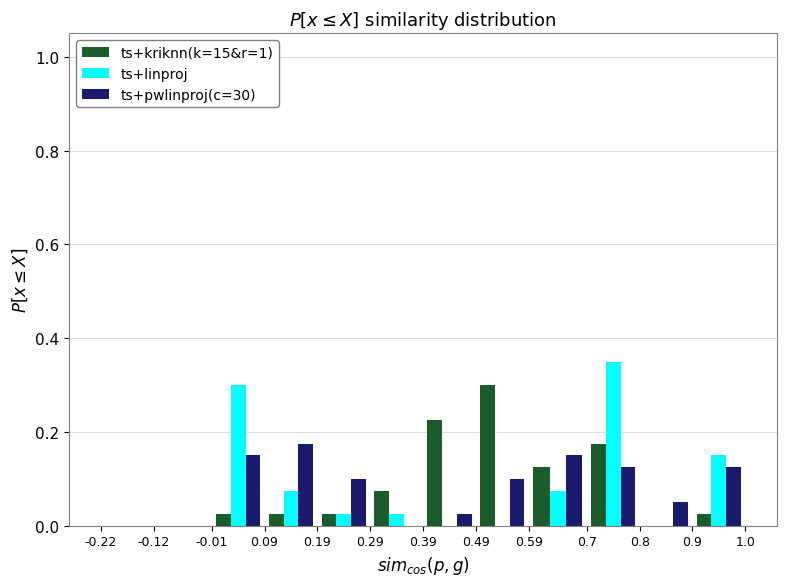

Reading left to right, transcribe this chart: for each range on the x-axis, give the height of each series' bar. The values are not printed on the chart, so give them approximately, as read against the axis.

-0.22 to -0.12: ts+kriknn(k=15&r=1)=0	ts+linproj=0	ts+pwlinproj(c=30)=0
-0.12 to -0.01: ts+kriknn(k=15&r=1)=0	ts+linproj=0	ts+pwlinproj(c=30)=0
-0.01 to 0.09: ts+kriknn(k=15&r=1)=0.02	ts+linproj=0.30	ts+pwlinproj(c=30)=0.16
0.09 to 0.19: ts+kriknn(k=15&r=1)=0.02	ts+linproj=0.08	ts+pwlinproj(c=30)=0.18
0.19 to 0.29: ts+kriknn(k=15&r=1)=0.02	ts+linproj=0.02	ts+pwlinproj(c=30)=0.10
0.29 to 0.39: ts+kriknn(k=15&r=1)=0.08	ts+linproj=0.02	ts+pwlinproj(c=30)=0
0.39 to 0.49: ts+kriknn(k=15&r=1)=0.22	ts+linproj=0	ts+pwlinproj(c=30)=0.02
0.49 to 0.59: ts+kriknn(k=15&r=1)=0.30	ts+linproj=0	ts+pwlinproj(c=30)=0.10
0.59 to 0.7: ts+kriknn(k=15&r=1)=0.12	ts+linproj=0.08	ts+pwlinproj(c=30)=0.16
0.7 to 0.8: ts+kriknn(k=15&r=1)=0.18	ts+linproj=0.36	ts+pwlinproj(c=30)=0.12
0.8 to 0.9: ts+kriknn(k=15&r=1)=0	ts+linproj=0	ts+pwlinproj(c=30)=0.06
0.9 to 1.0: ts+kriknn(k=15&r=1)=0.02	ts+linproj=0.16	ts+pwlinproj(c=30)=0.12